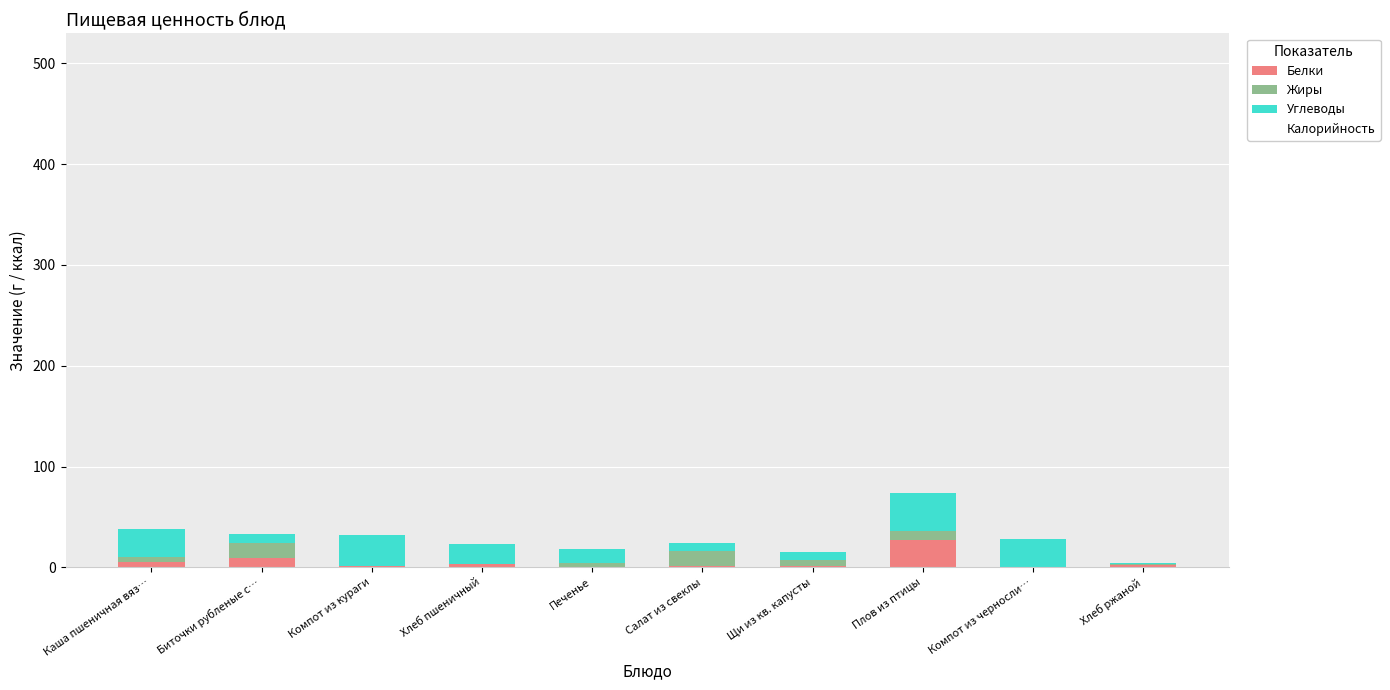

Are the bars grouped side by side (vs. stacked)?

No